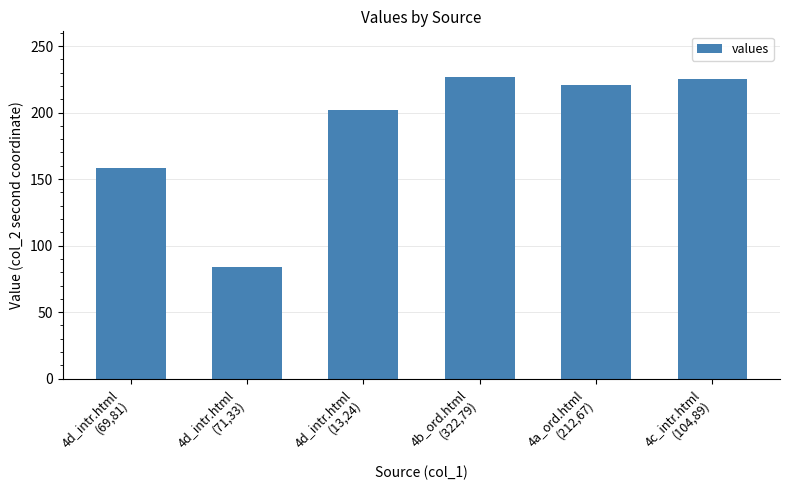

How many data points does each series have?

6